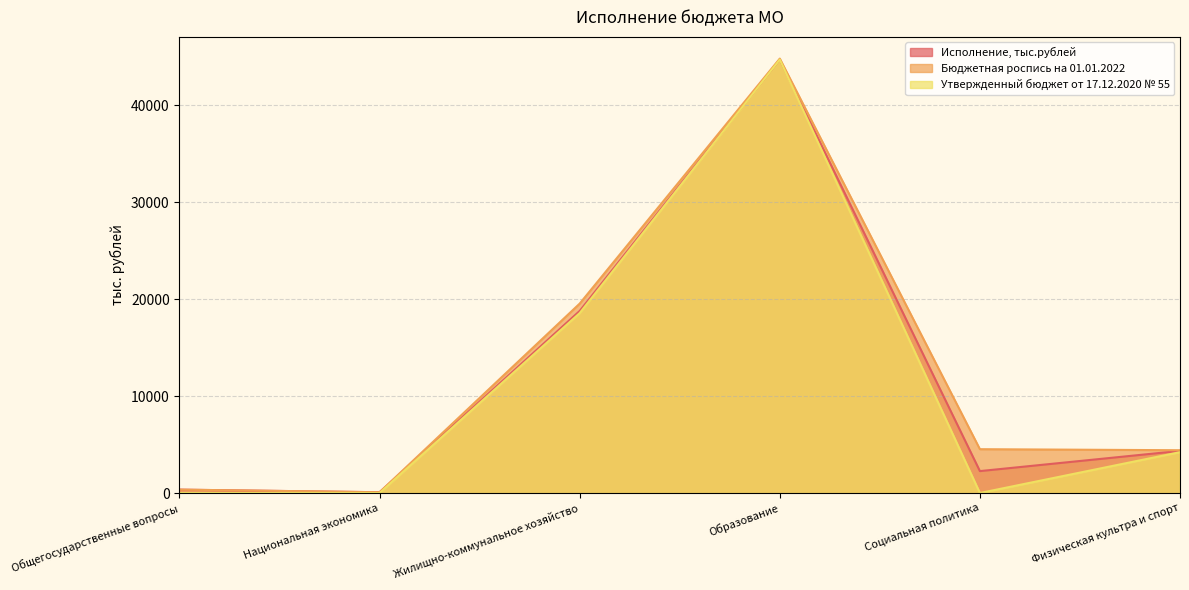

What is the value of the Утвержденный бюджет от 17.12.2020 № 55 point at the 4th from the left?

44736.1